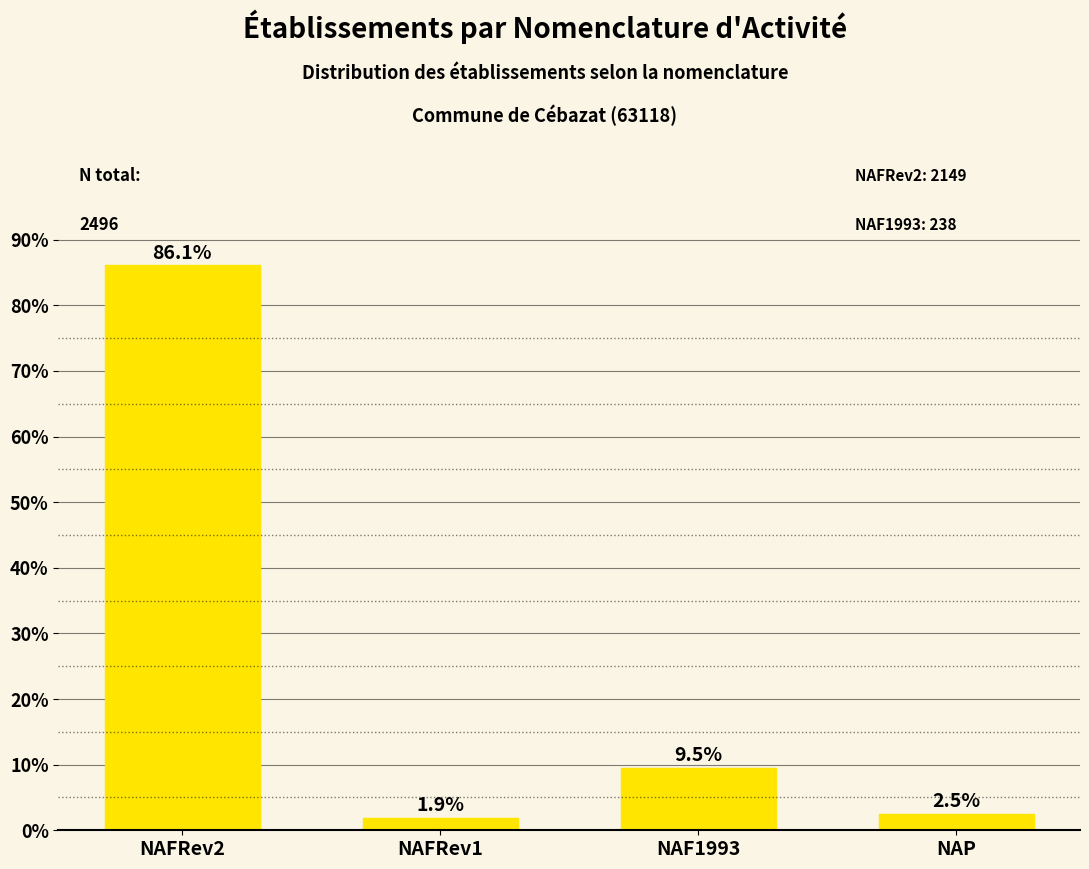

Which label corresponds to the largest value in the chart?

NAFRev2